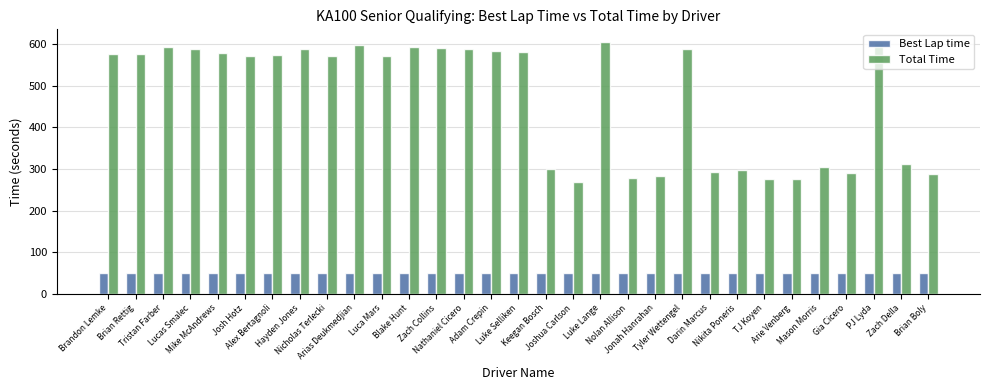

At how many categories does at least one series exceed 131?

31